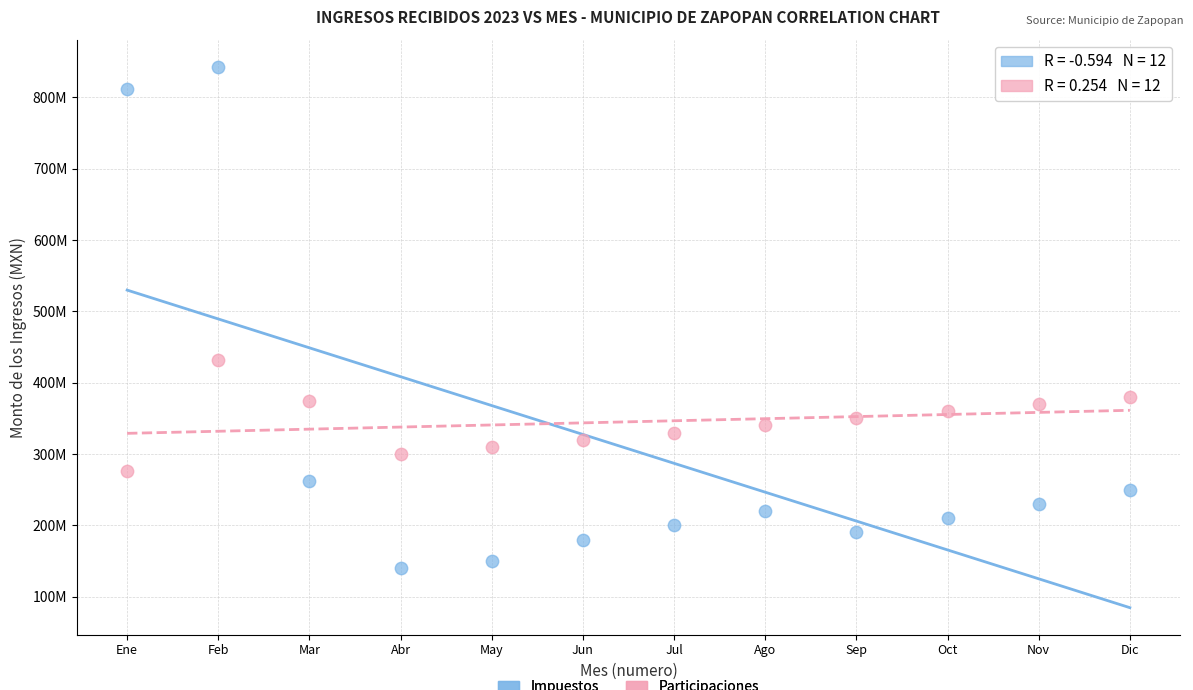

Which series has the largest Y range (max minus min)?

Impuestos